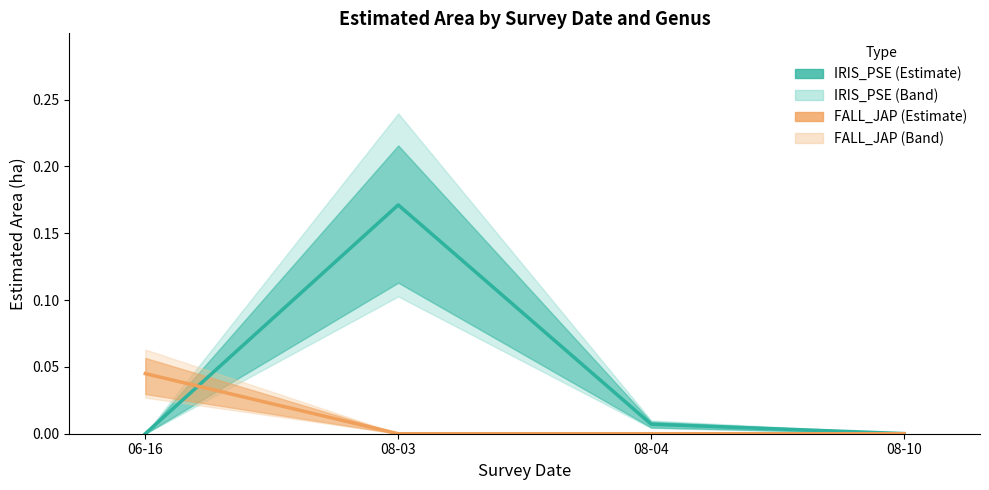

How many positive values does the IRIS_PSE (Estimate) series have?

3